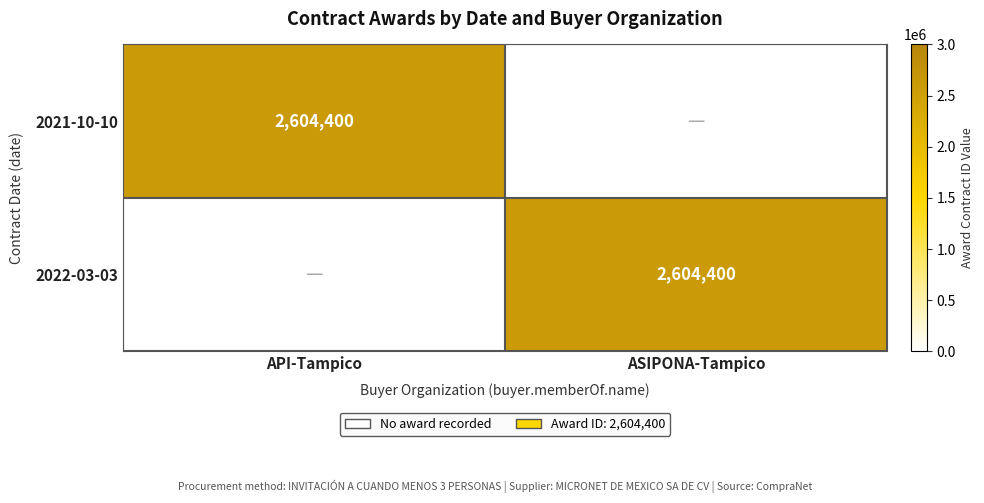

True or false: 2021-10-10 has a value of 1784770 at API-Tampico.

False